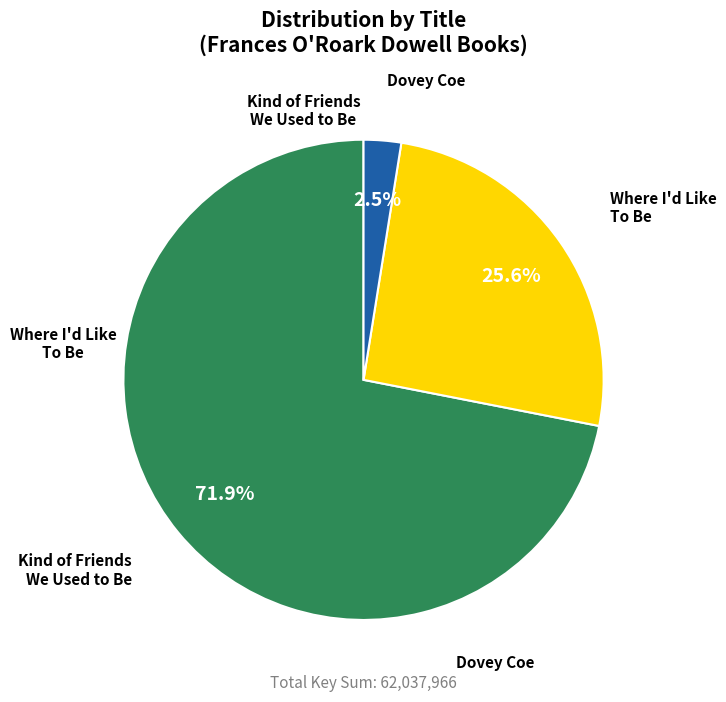

Between Kind of Friends We Used to Be and Where I'd Like To Be, which is larger?

Kind of Friends We Used to Be